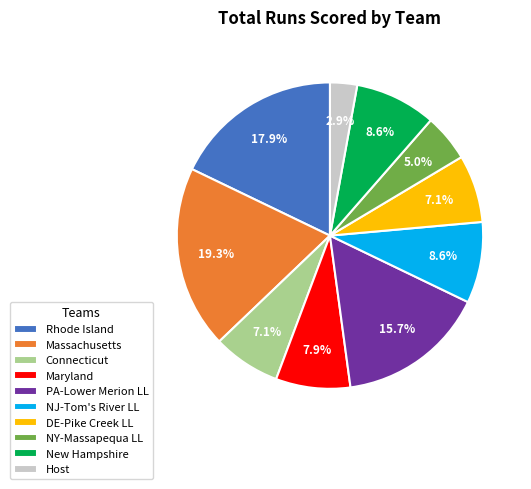

Approximately how many times larger is the value at New Hampshire compared to DE-Pike Creek LL?

1.2